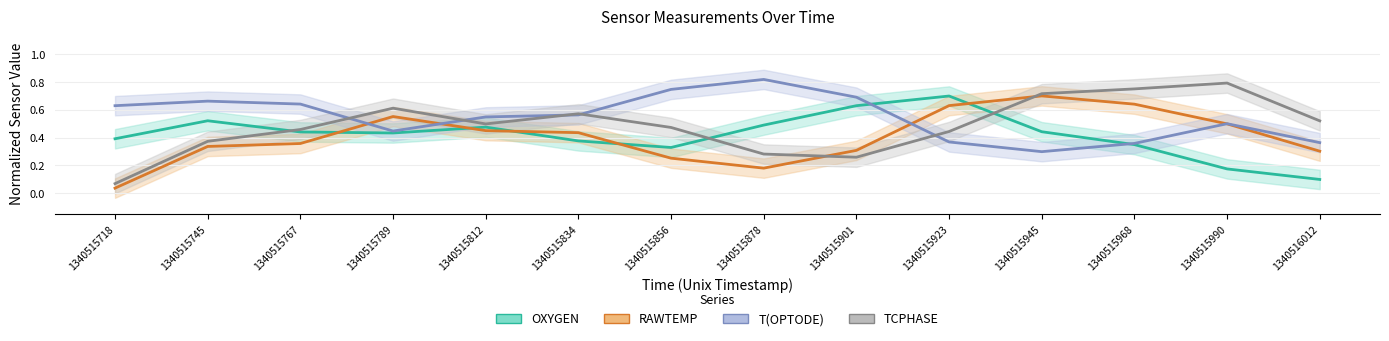

Where is OXYGEN nearest to the value 0?

1340516012